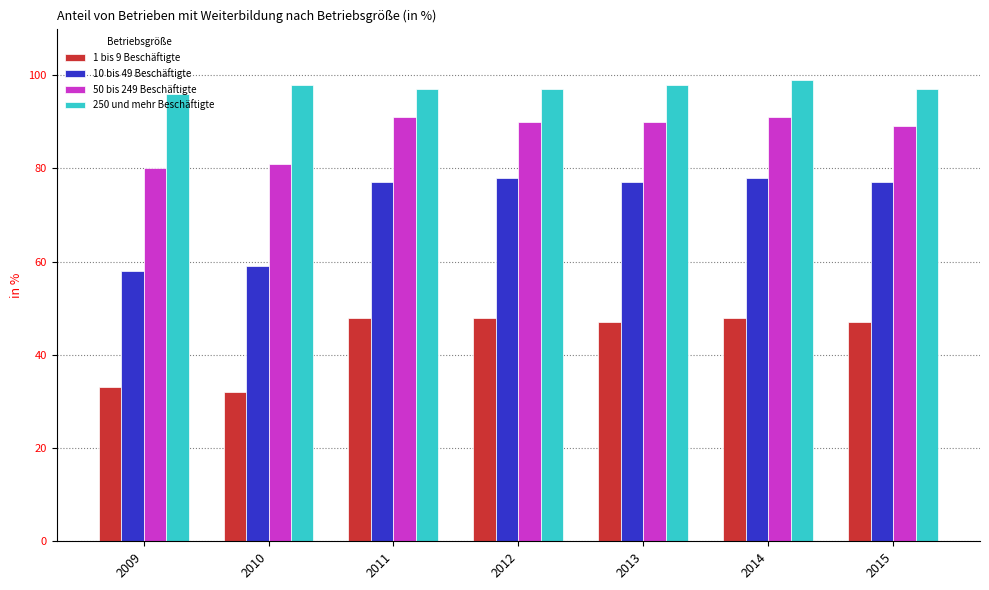

Reading left to right, transcribe all the data shown in this chart.

1 bis 9 Beschäftigte: 2009=33	2010=32	2011=48	2012=48	2013=47	2014=48	2015=47
10 bis 49 Beschäftigte: 2009=58	2010=59	2011=77	2012=78	2013=77	2014=78	2015=77
50 bis 249 Beschäftigte: 2009=80	2010=81	2011=91	2012=90	2013=90	2014=91	2015=89
250 und mehr Beschäftigte: 2009=96	2010=98	2011=97	2012=97	2013=98	2014=99	2015=97